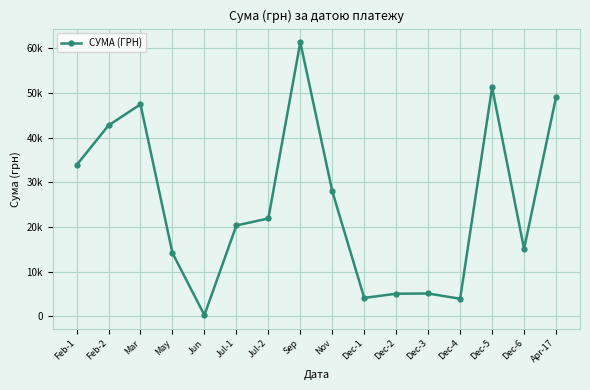

Is this an area chart (filled region under the line)?

No